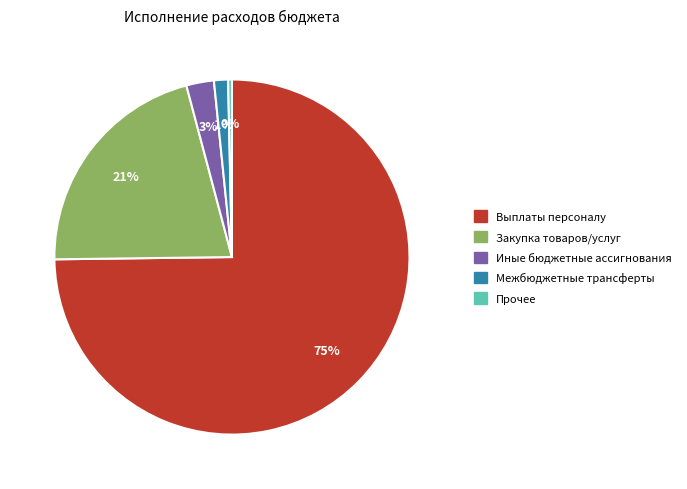

Does any single category account for the majority?

Yes